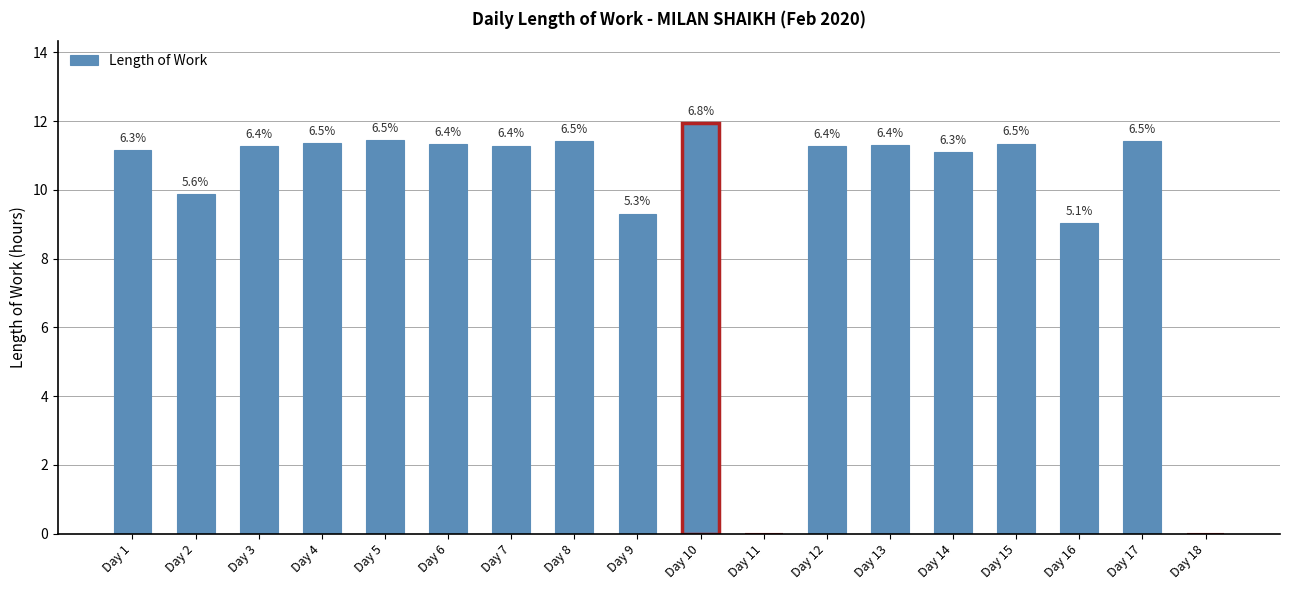

Does the chart contain stacked bars?

No